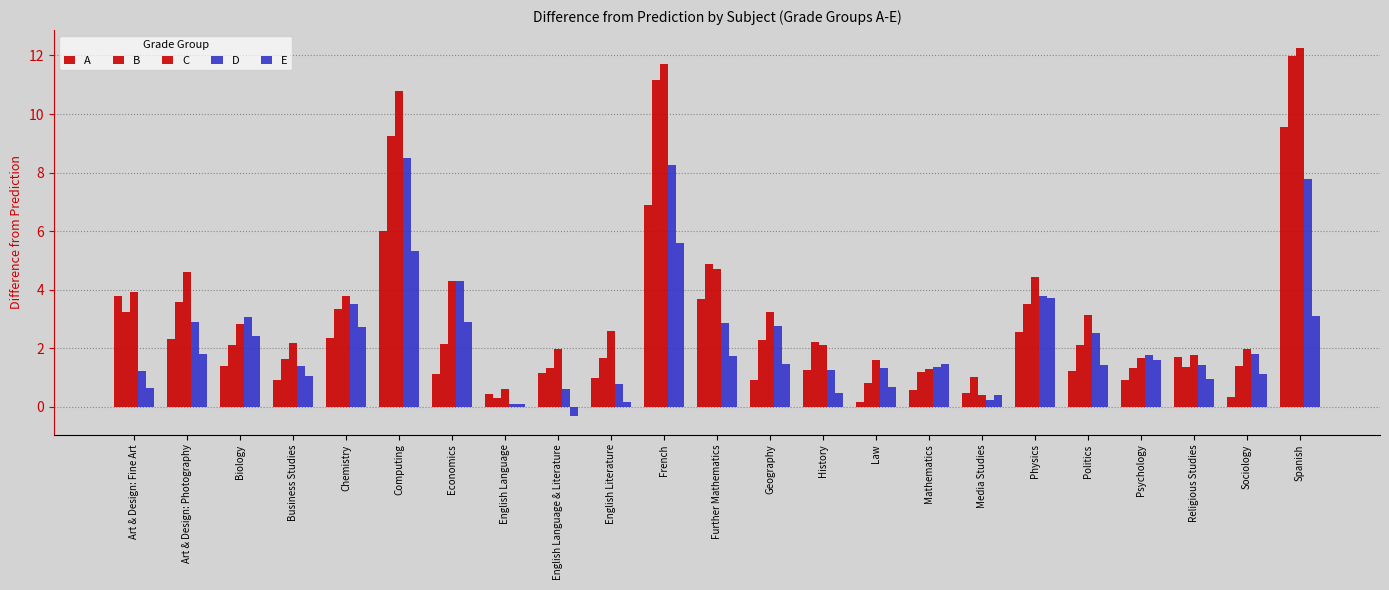

Count the number of categories in the chart.

23